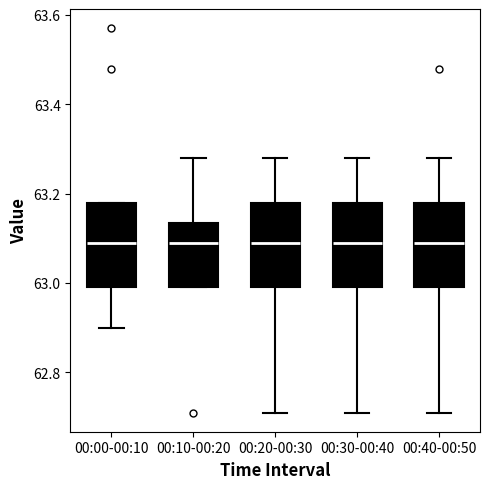

Reading left to right, read every box against the y-axis: the position of its median line, the range the box covers, and the ends of its whiskers. The values are not printed on the chart, so give them approximately, as read against the axis.

00:00-00:10: median 63.10, box 63.00 to 63.18, whiskers 62.90 to 63.18
00:10-00:20: median 63.10, box 63.00 to 63.14, whiskers 63.00 to 63.28
00:20-00:30: median 63.10, box 63.00 to 63.18, whiskers 62.72 to 63.28
00:30-00:40: median 63.10, box 63.00 to 63.18, whiskers 62.72 to 63.28
00:40-00:50: median 63.10, box 63.00 to 63.18, whiskers 62.72 to 63.28